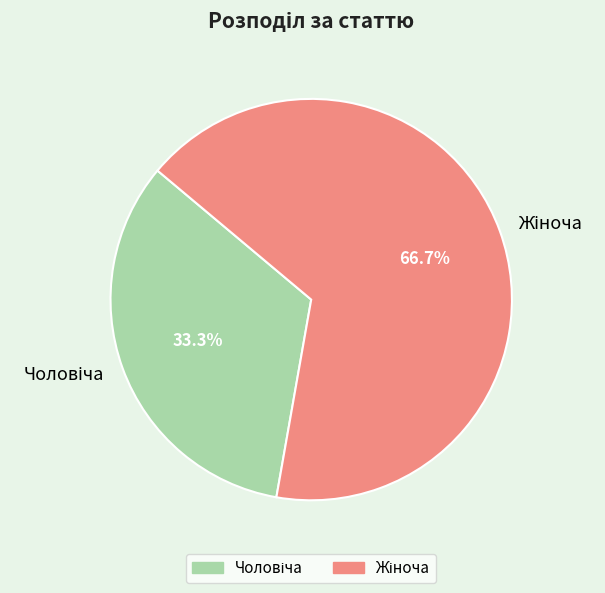

Does any single category account for the majority?

Yes